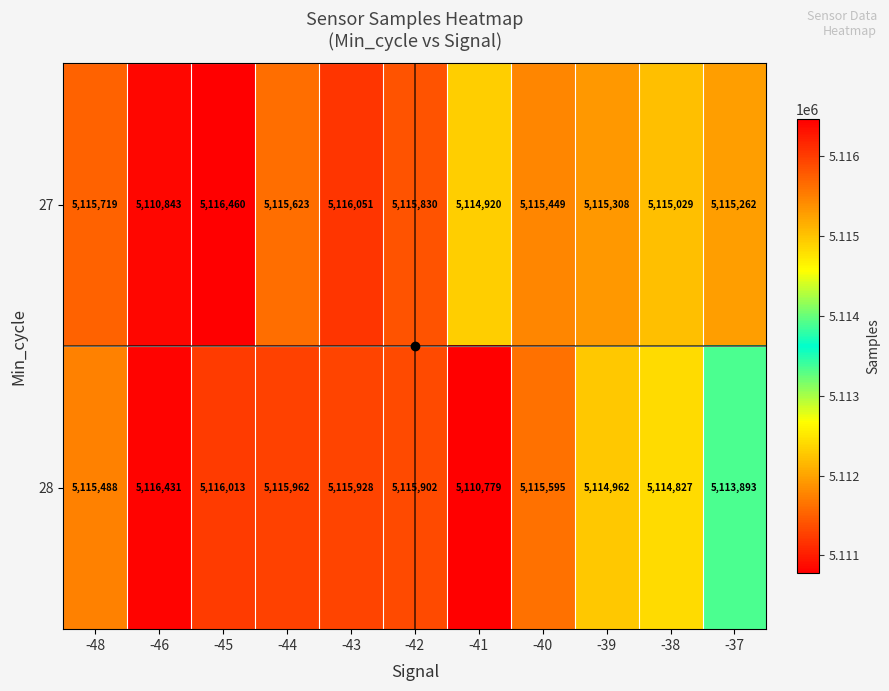

Where is 27 nearest to the value 5113651?

-41